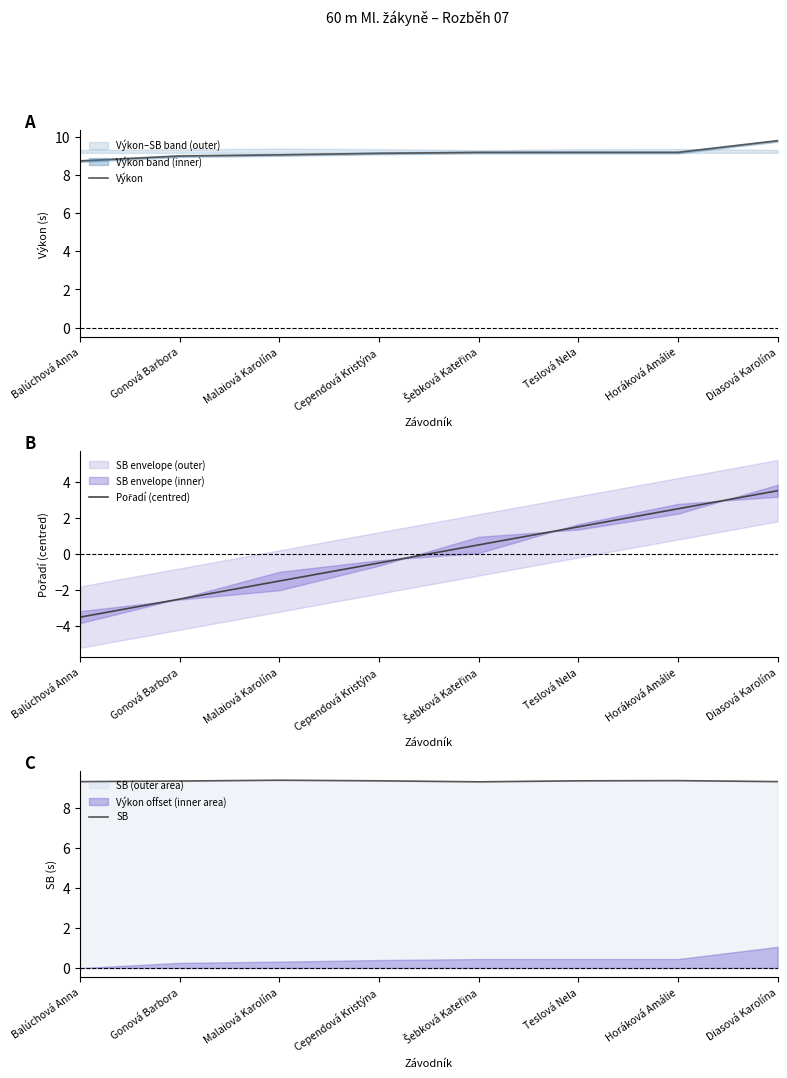

True or false: Pořadí (centred) and SB cross at least once.

False